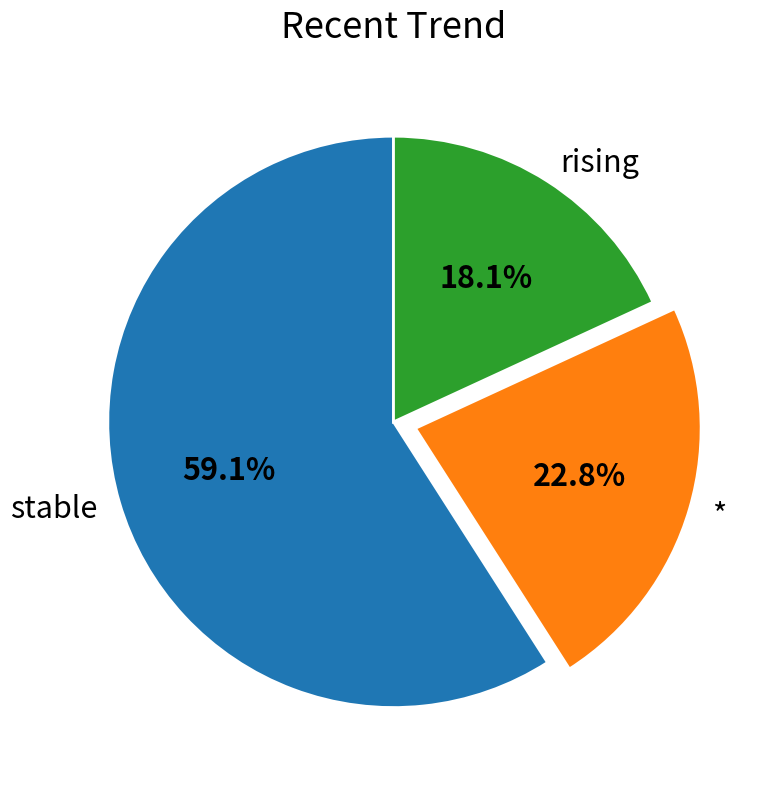

What percentage do rising and * together represent?

40.9%